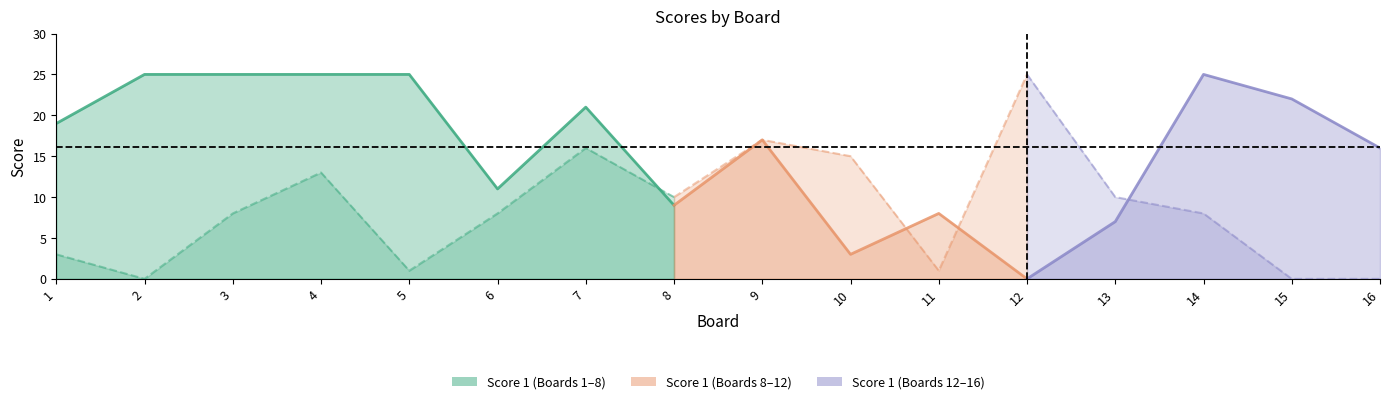

Rank the categories by Score 2 value from lowest to highest.

2, 15, 16, 5, 11, 1, 3, 6, 14, 8, 13, 4, 10, 7, 9, 12